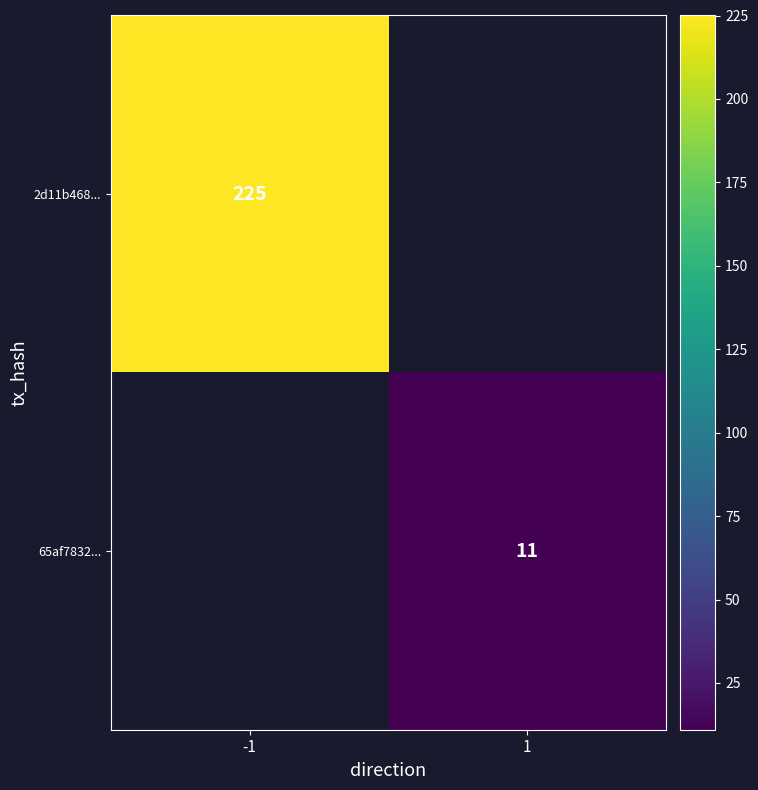

What is the greatest value displayed?

225.0